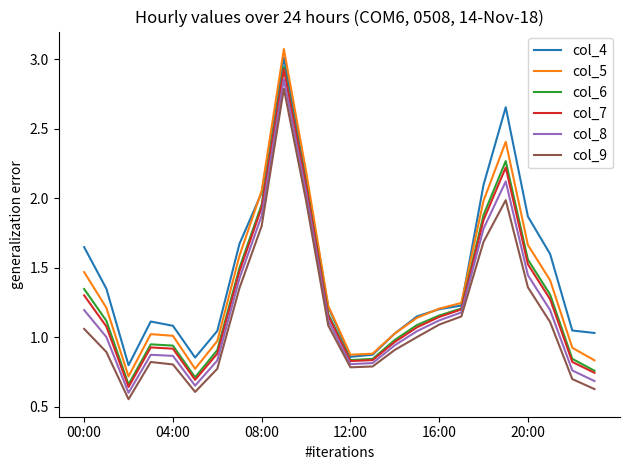

True or false: col_8 and col_9 cross at least once.

False